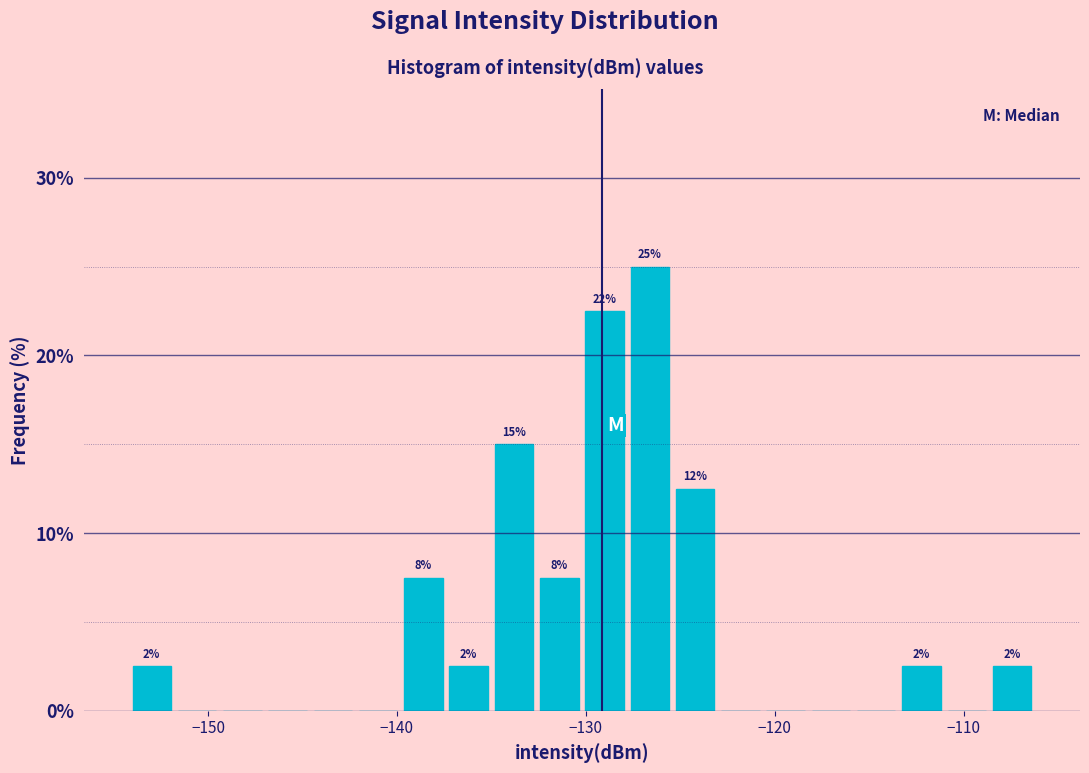

Around what value on the x-axis is the tallest bar? Give the approximate position of its centre, as read against the axis.

-127